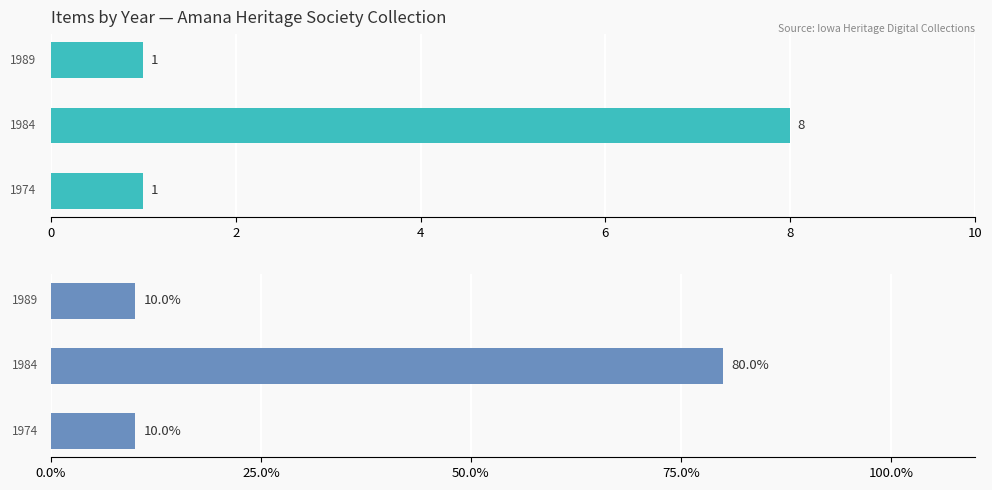

What are all the series names shown in the legend?

Count, Percentage